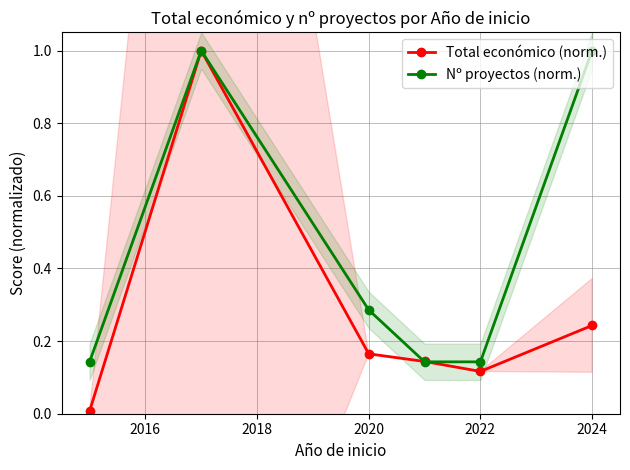

How many intersections are there between Nº proyectos (norm.) and Total económico (norm.)?

2